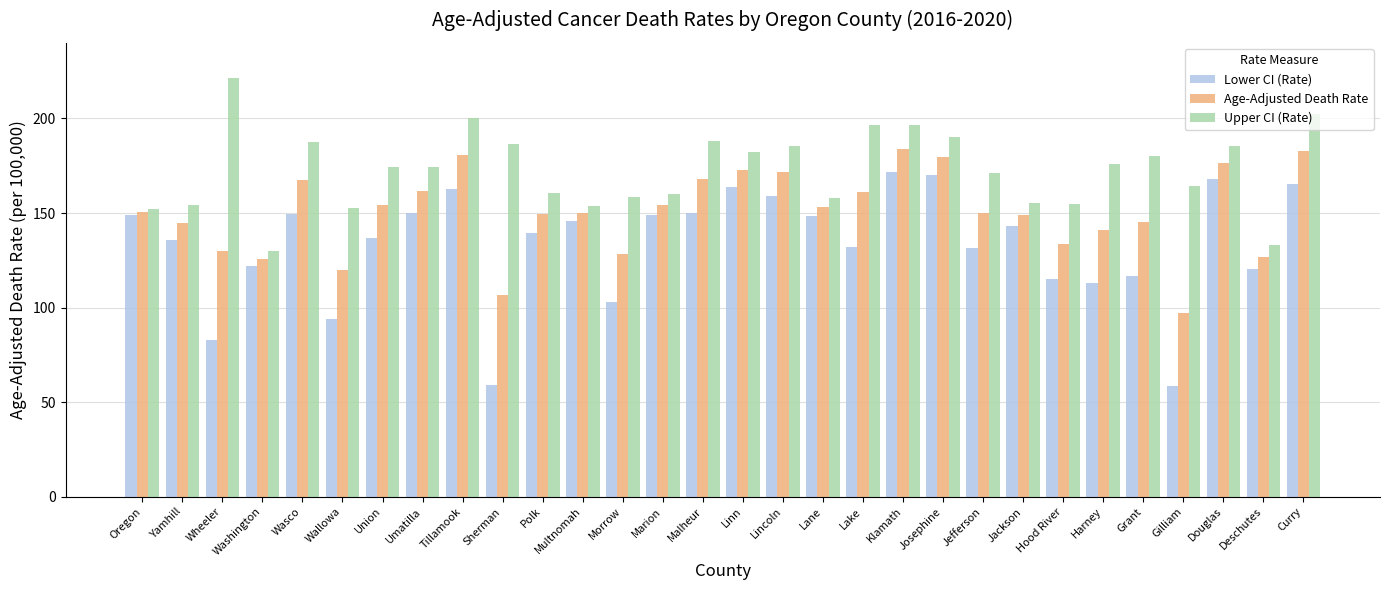

What is the average value of the Age-Adjusted Death Rate series?

150.6